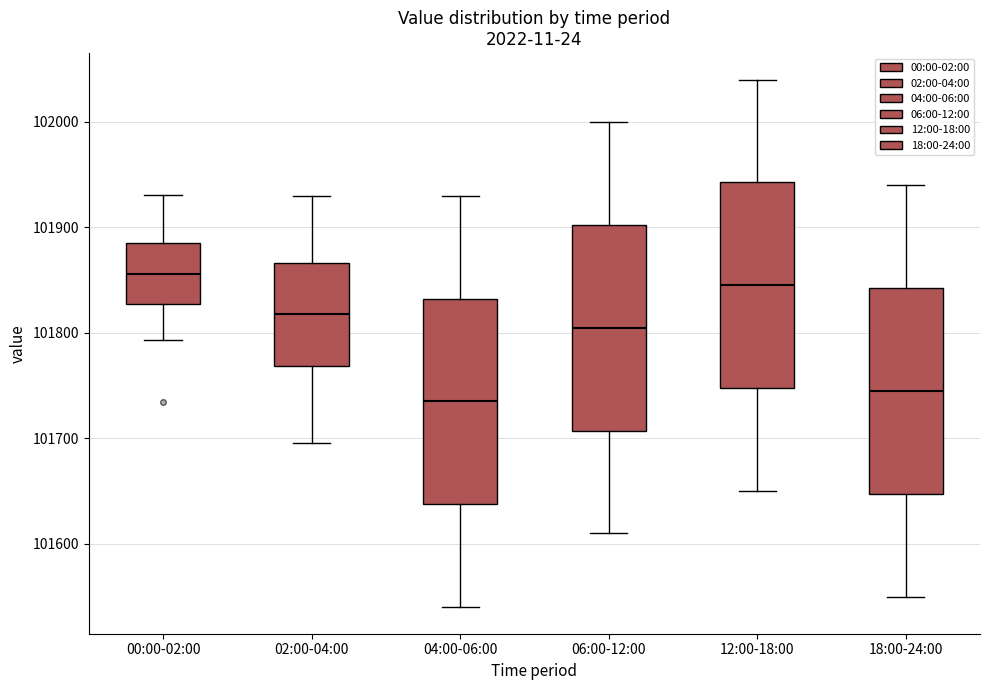

Reading left to right, read every box against the y-axis: the position of its median line, the range the box covers, and the ends of its whiskers. The values are not printed on the chart, so give them approximately, as read against the axis.

00:00-02:00: median 101860, box 101830 to 101890, whiskers 101790 to 101930
02:00-04:00: median 101820, box 101770 to 101870, whiskers 101700 to 101930
04:00-06:00: median 101740, box 101640 to 101830, whiskers 101540 to 101930
06:00-12:00: median 101810, box 101710 to 101900, whiskers 101610 to 102000
12:00-18:00: median 101850, box 101750 to 101940, whiskers 101650 to 102040
18:00-24:00: median 101750, box 101650 to 101840, whiskers 101550 to 101940